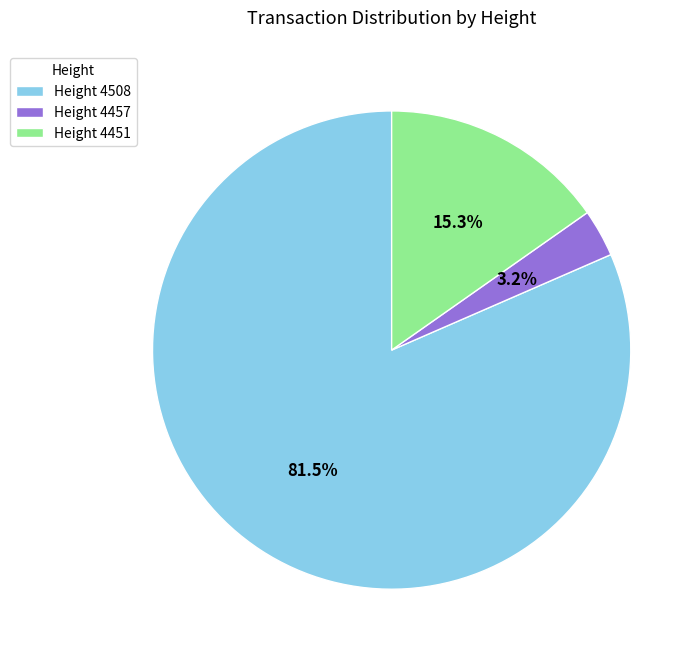

Rank the categories by value from highest to lowest.

Height 4508, Height 4451, Height 4457